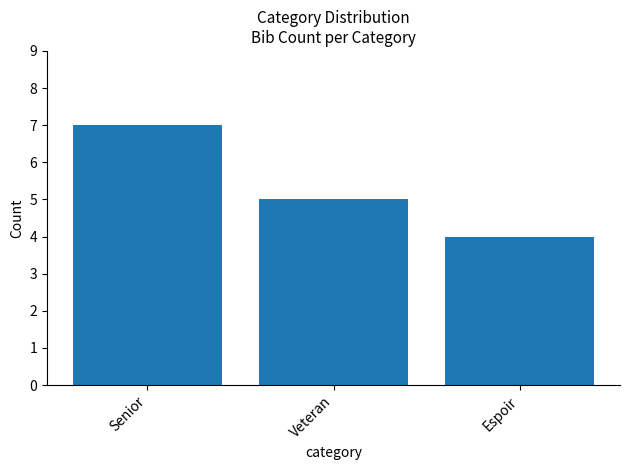

At which label is the value closest to 5?

Veteran